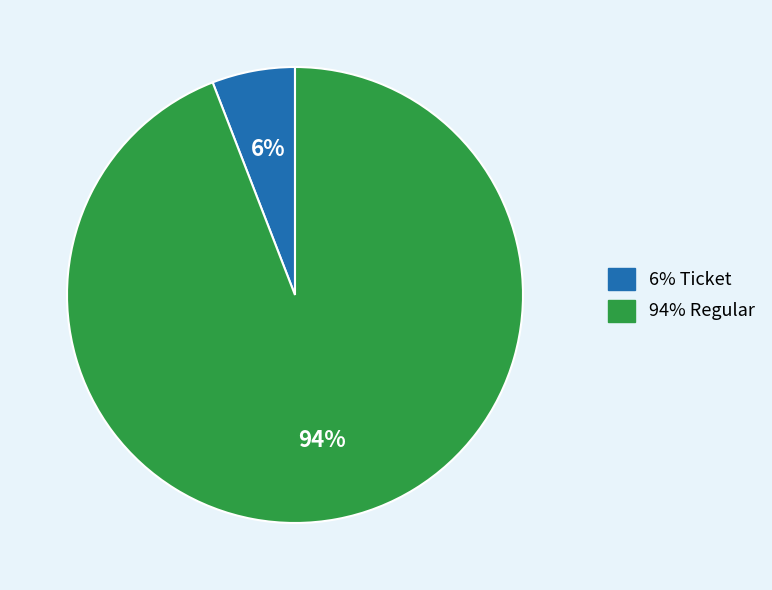

Is there any slice that represents more than half of the pie?

Yes